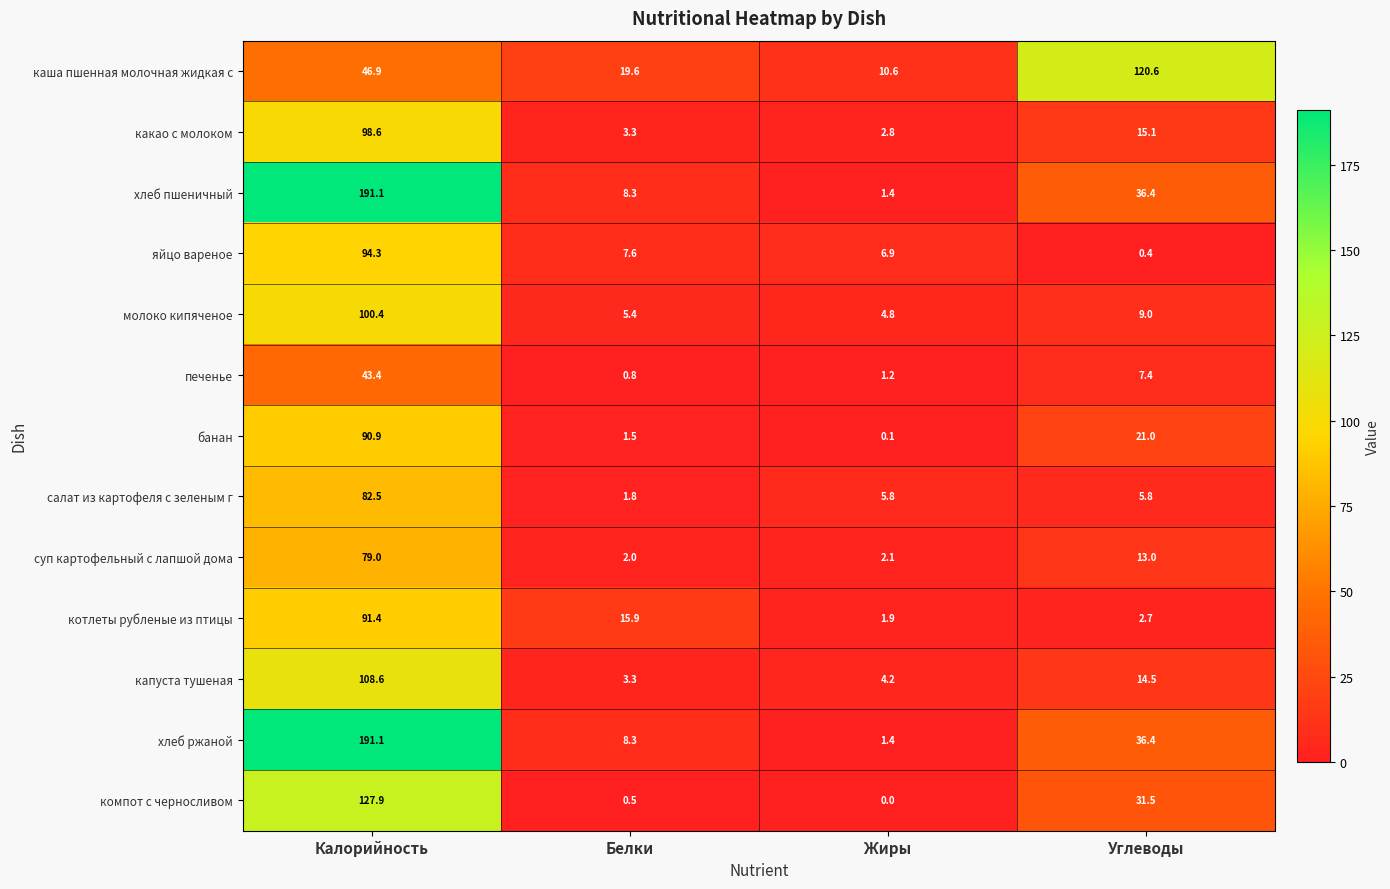

At how many categories does at least one series exceed 141?

1